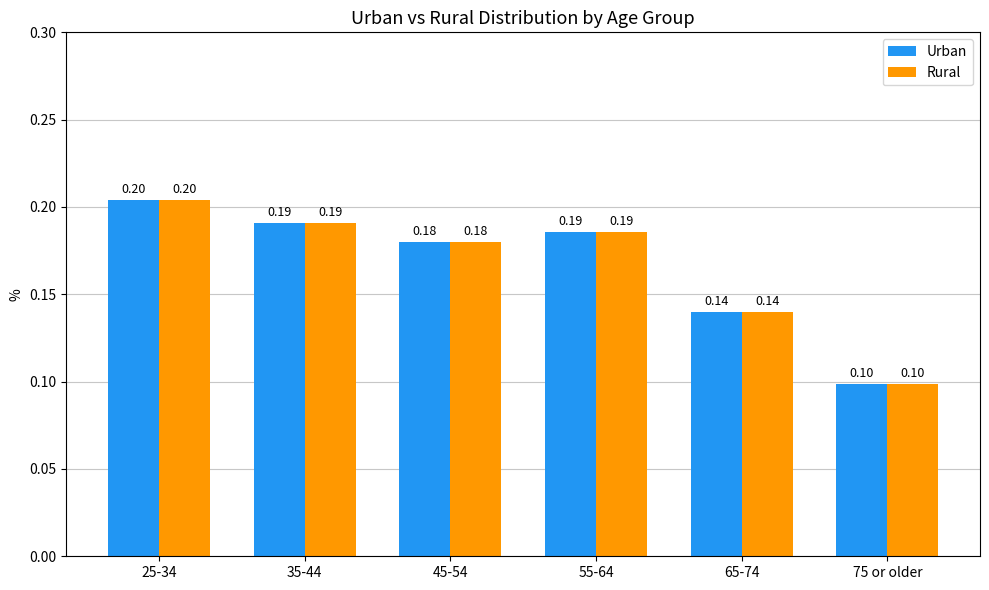

How many bars are there in each group?

2